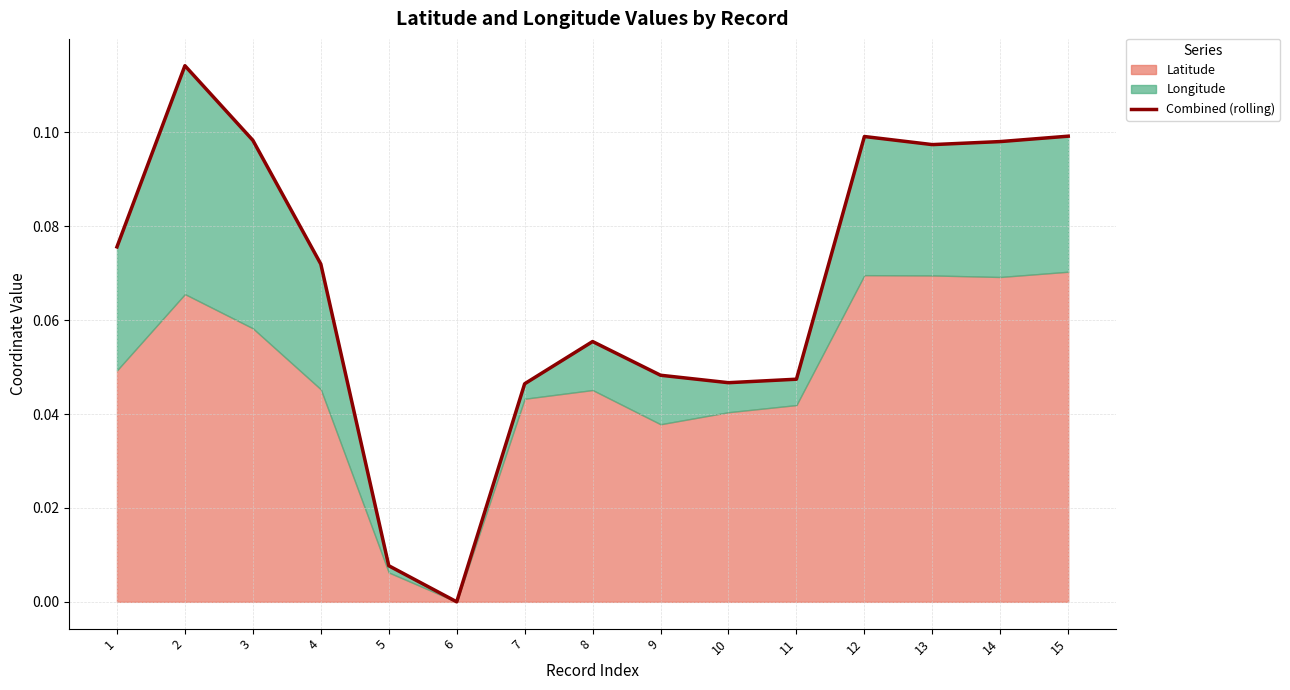

Rank the categories by value from lowest to highest.

6, 5, 7, 10, 11, 9, 8, 4, 1, 13, 14, 3, 12, 15, 2